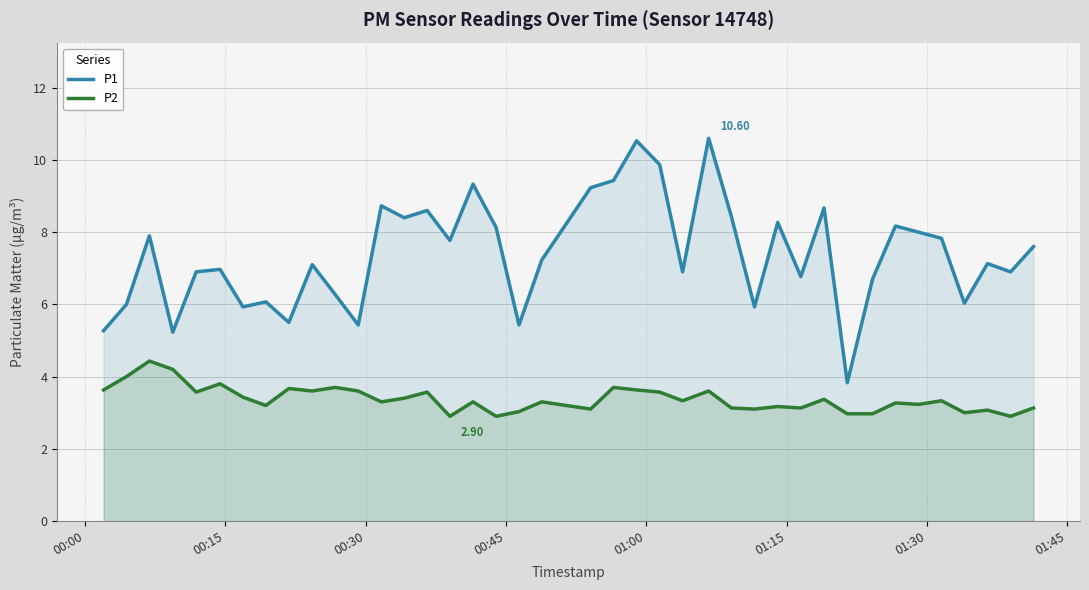

What is the difference between the maximum and minimum values in the P2 series?

1.5